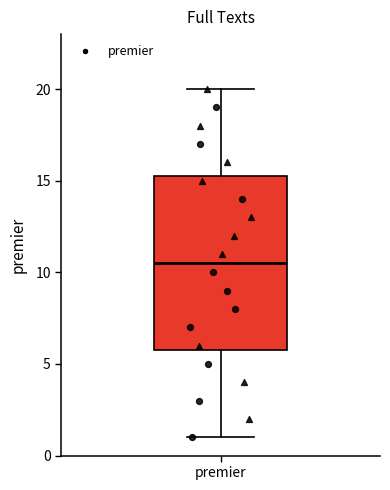

Transcribe this box plot: give where the median line is, the range the box spans, and where the two whiskers end, as read against the y-axis. The values are not printed on the chart, so give them approximately, as read against the axis.

median 10.5, box 6.0 to 15.5, whiskers 1.0 to 20.0